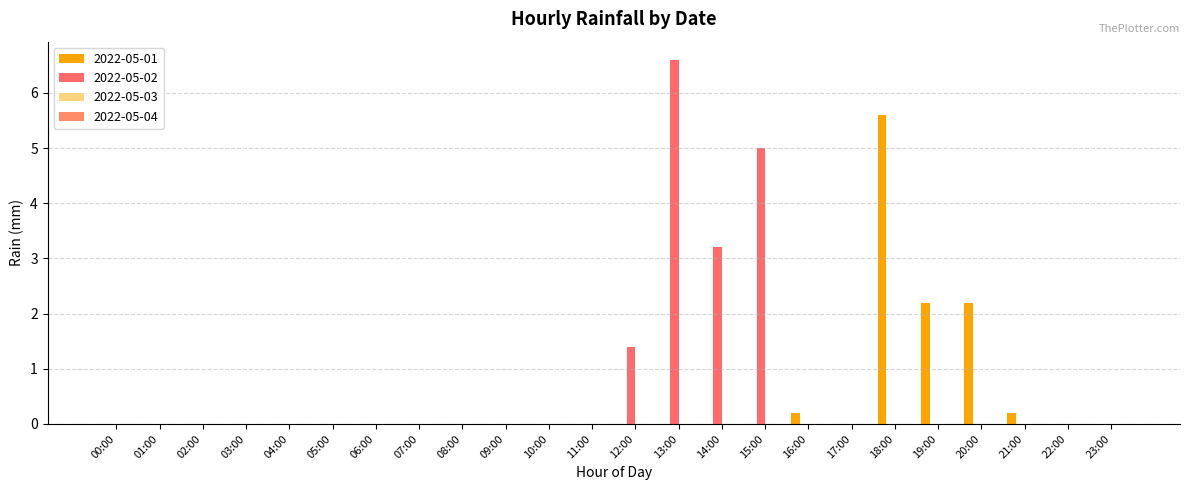

Are the bars horizontal?

No